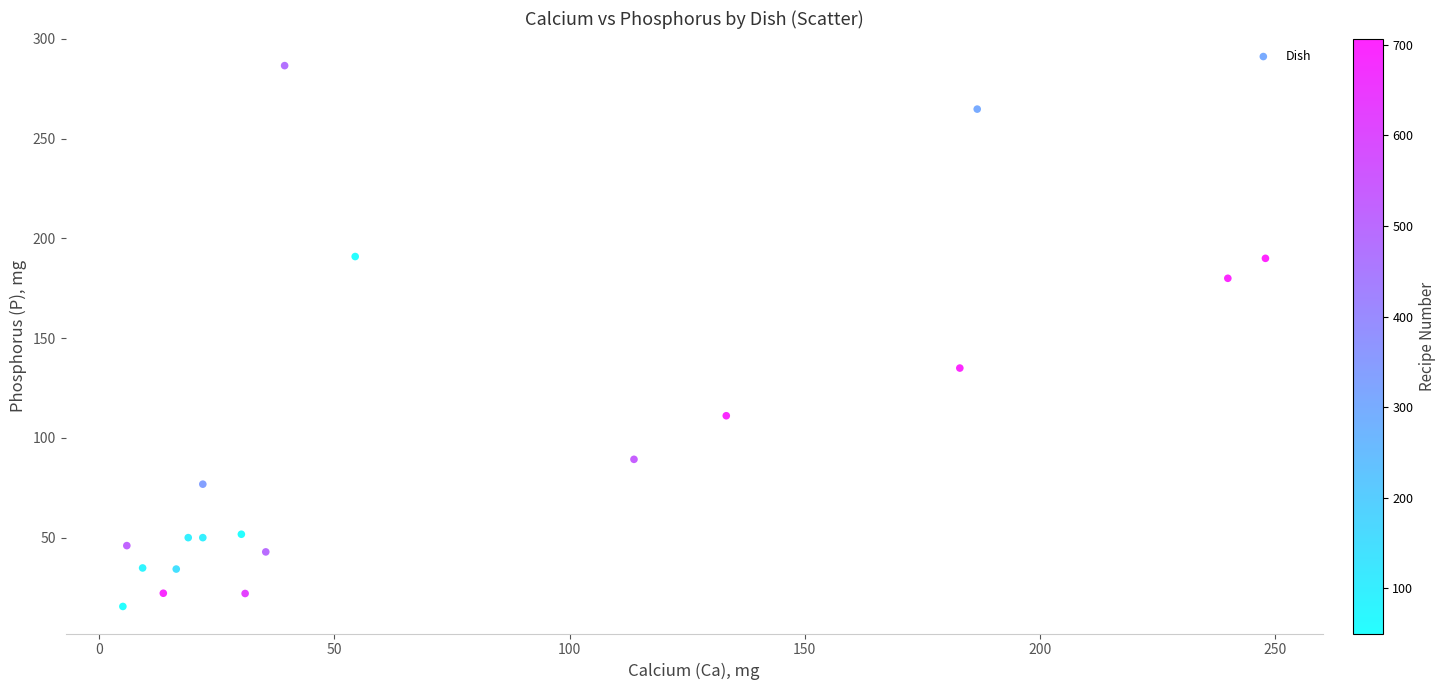

What is the range of X values (max minus min)?

243.0